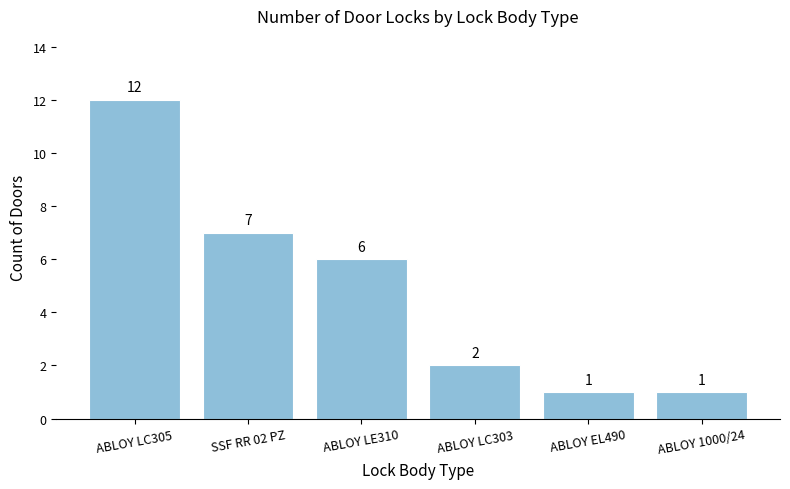

What is the label of the 5th bar from the right?

SSF RR 02 PZ